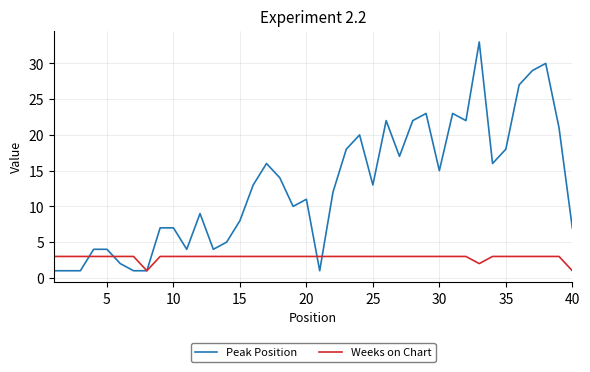

List the series in order of their peak value, lowest first.

Weeks on Chart, Peak Position